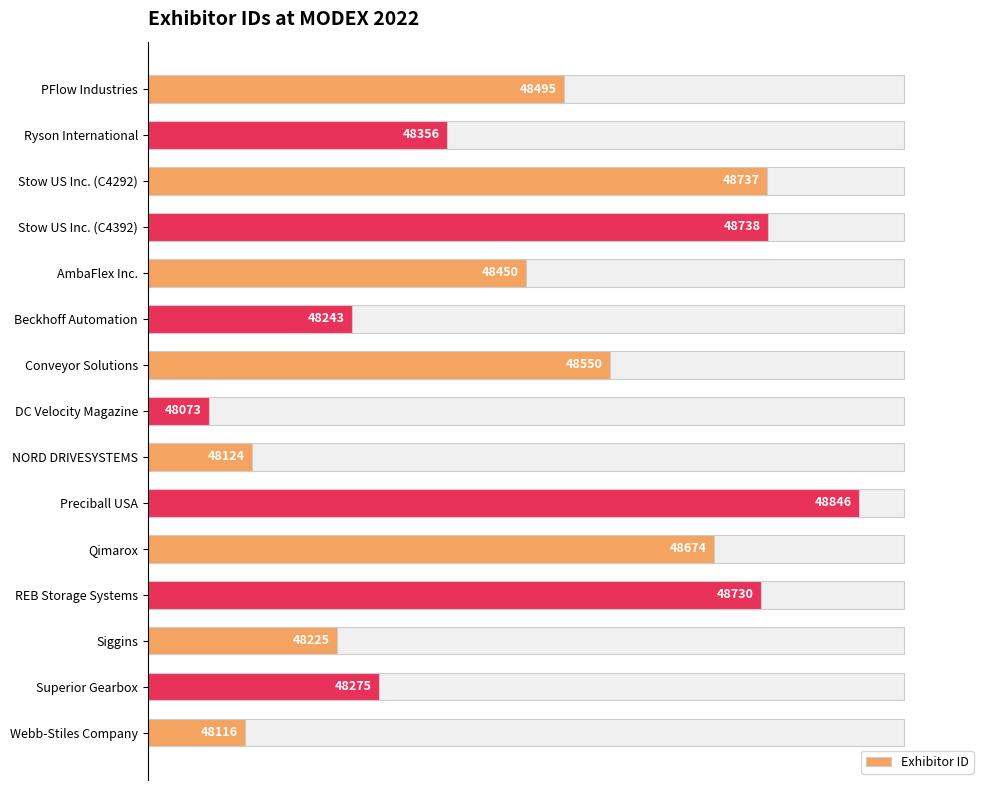

How many data points does each series have?

15